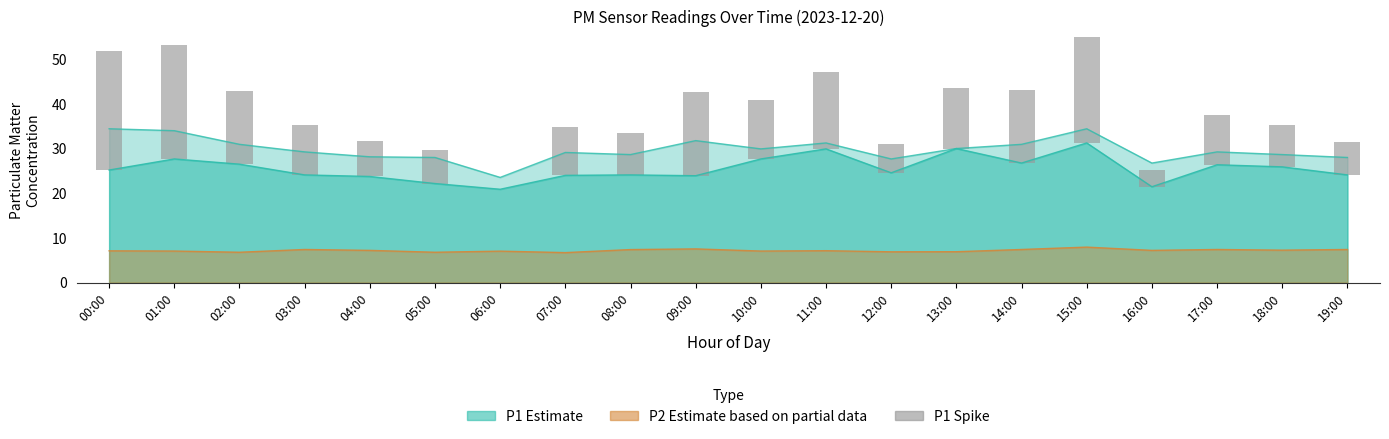

The chart shows a value of 16.3 at 14:00. True or false?

True